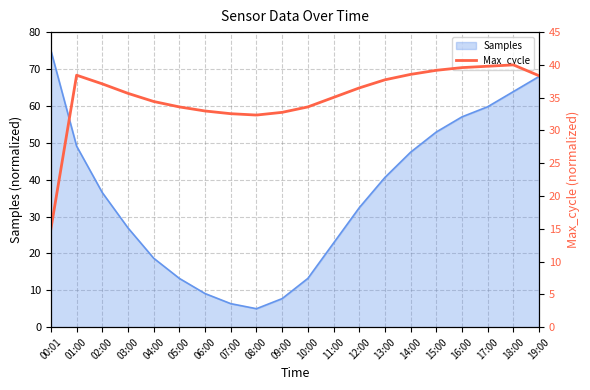

Where is the data nearest to the value 27?

08:00